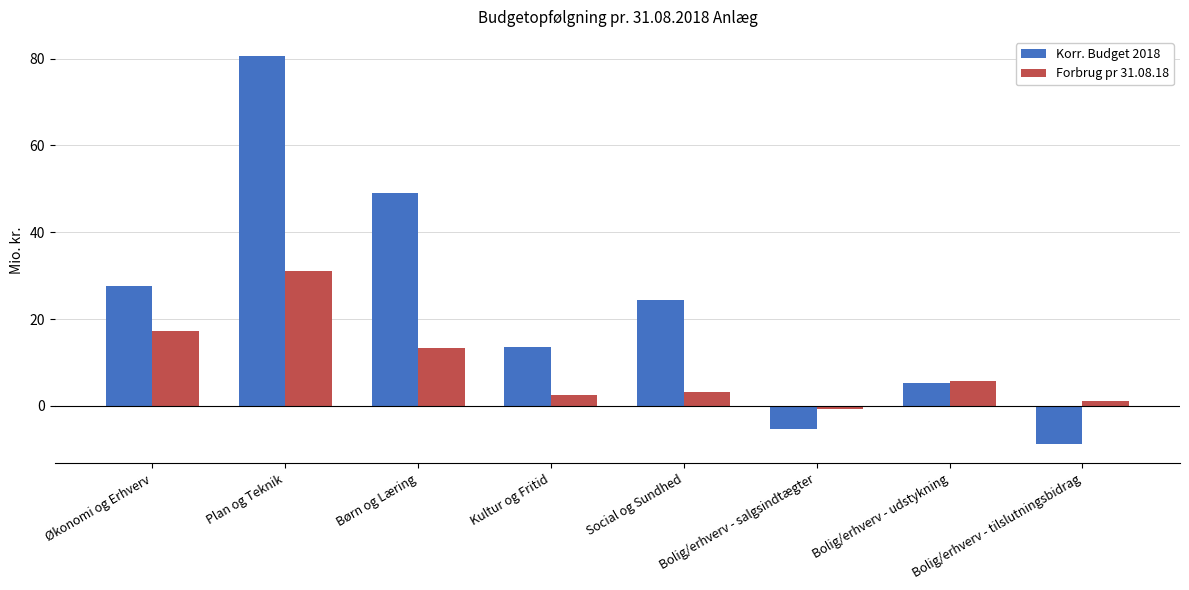

What is the greatest value displayed?

80.5